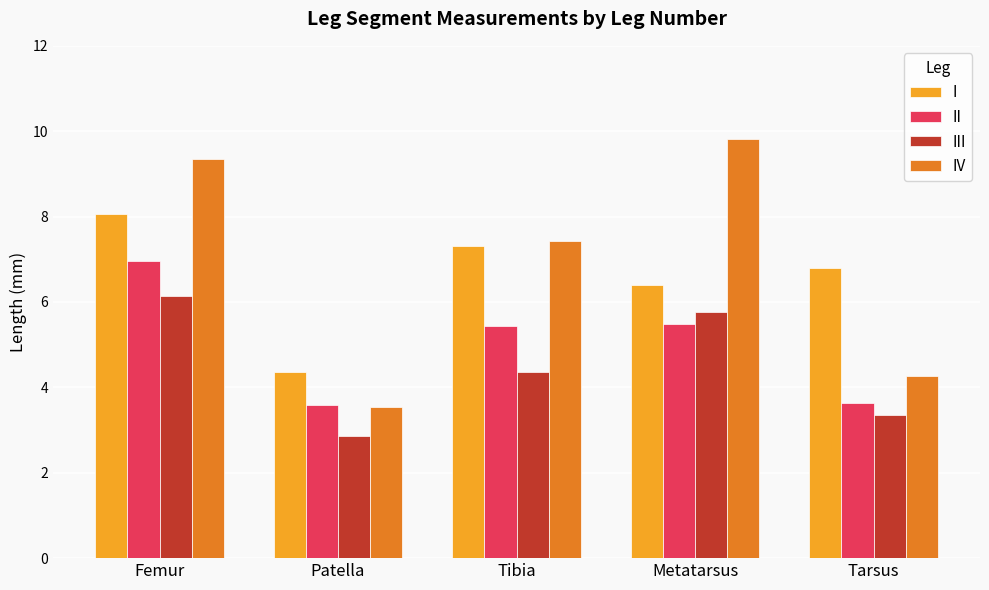

What is the difference between the second highest and minimum values in the I series?

2.9